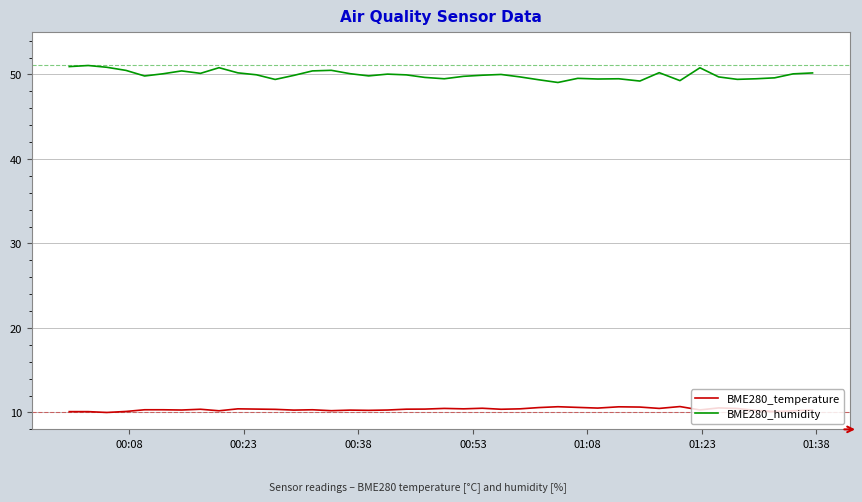

True or false: BME280_temperature and BME280_humidity cross at least once.

False